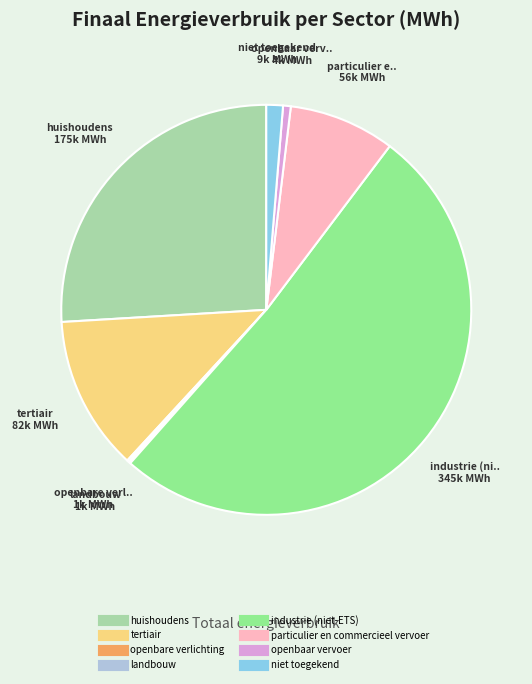

Does industrie (niet-ETS) represent more than half of the total?

Yes